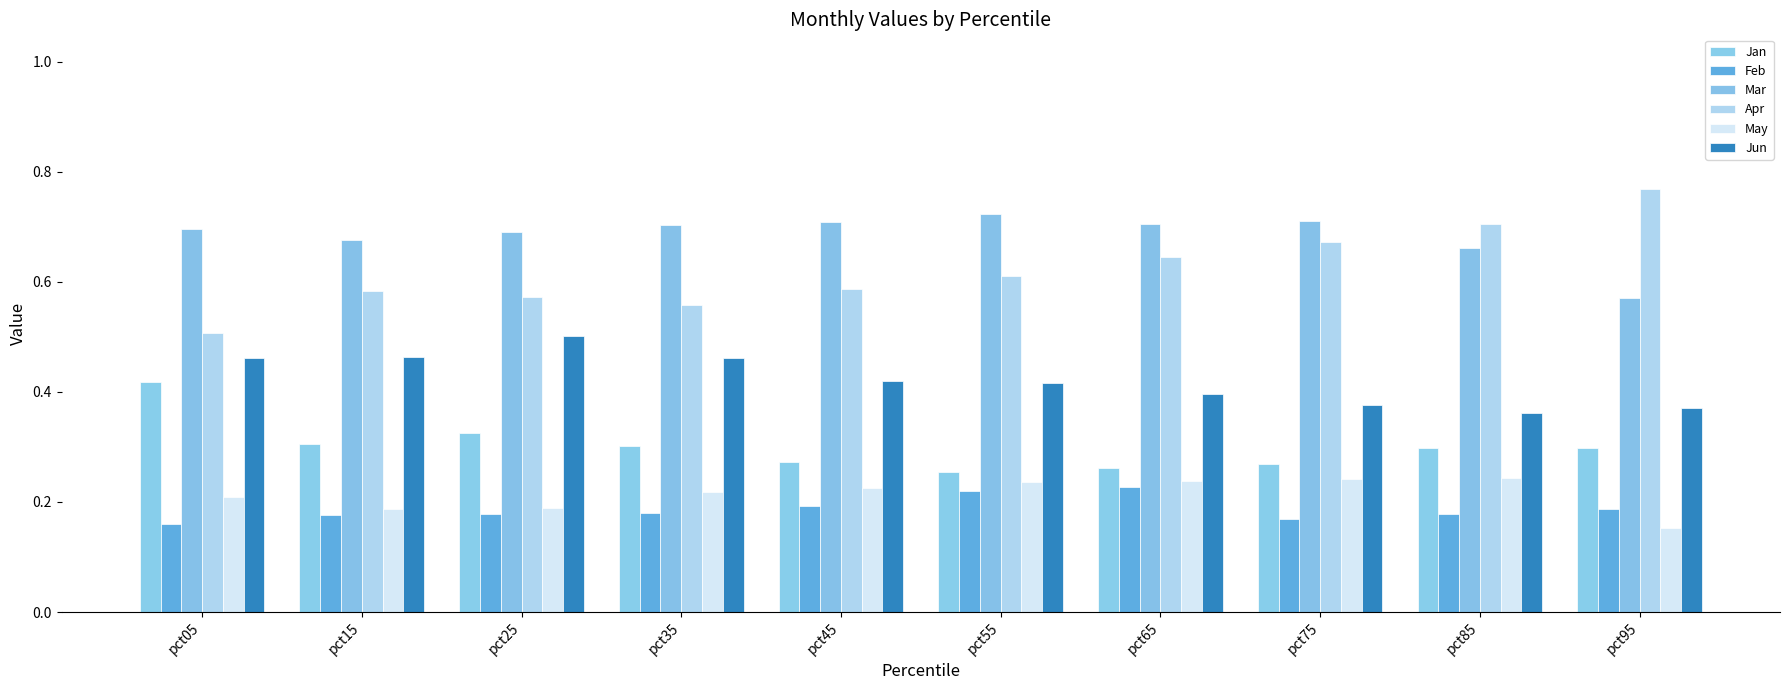

At which label does Jun reach its minimum?

pct85